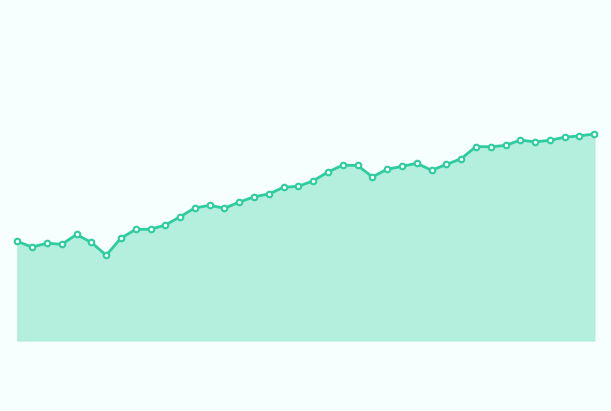

Does the chart display data point markers on the line(s)?

No